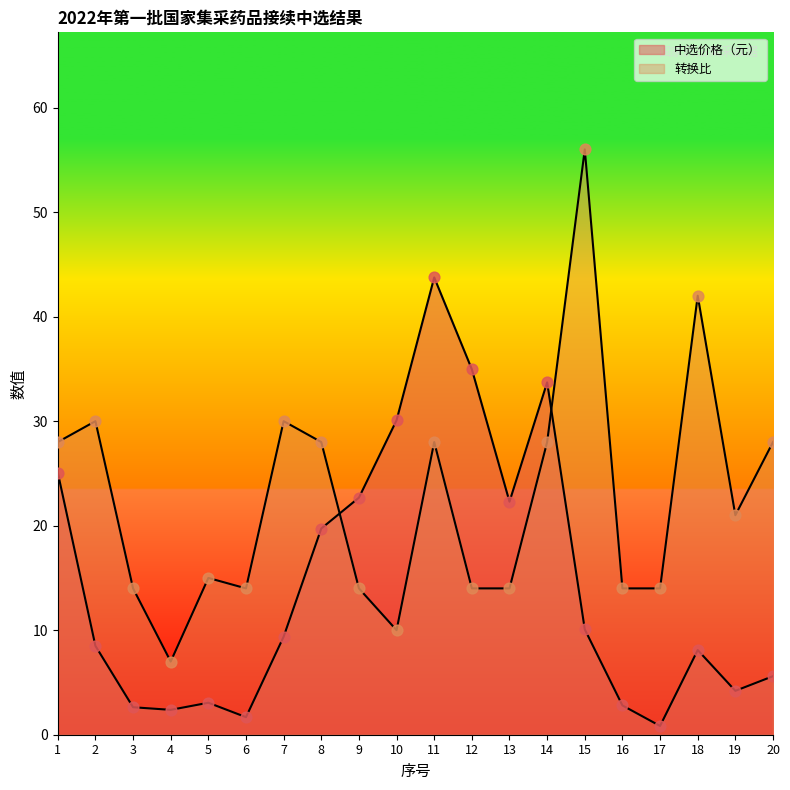

Which series reaches the minimum Y coordinate?

中选价格（元）